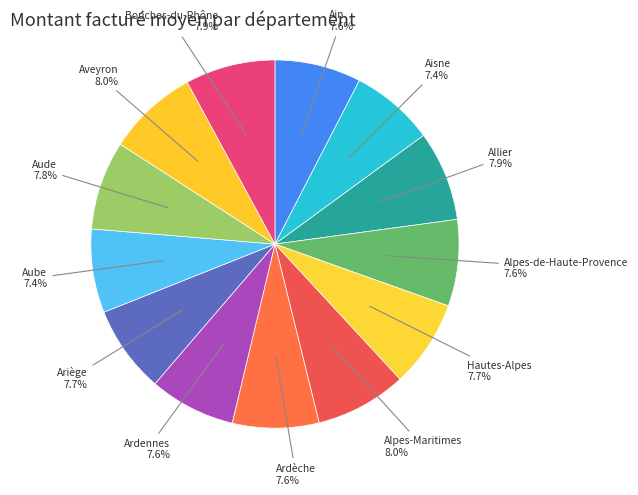

Is there any slice that represents more than half of the pie?

No